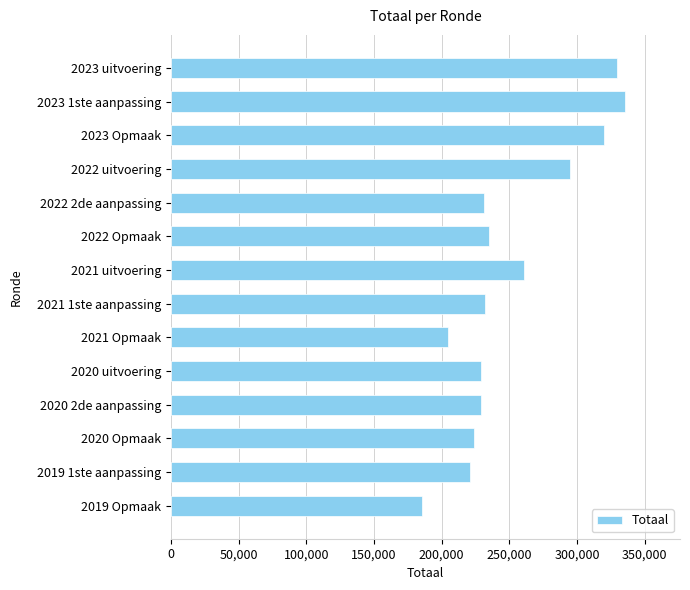

The value at 2020 Opmaak is 224282. True or false?

True